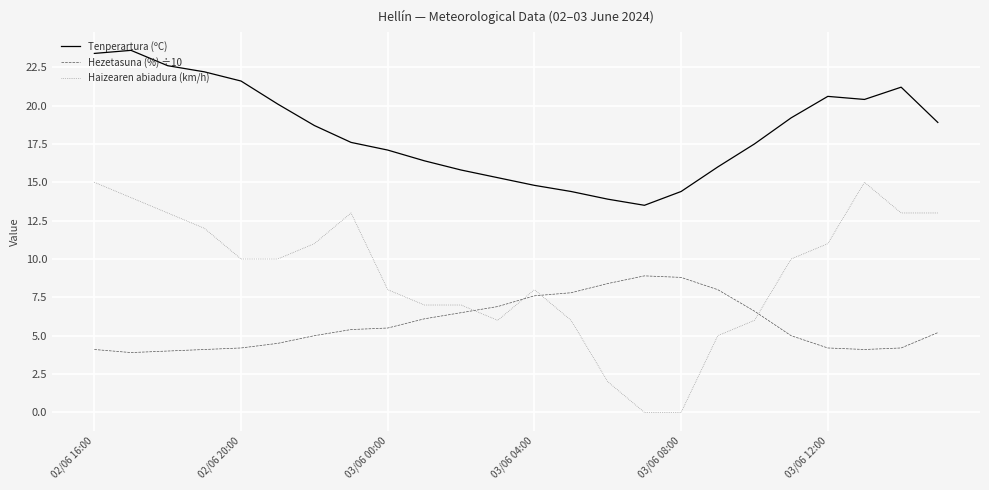

Which series has the largest range (max minus min)?

Haizearen abiadura (km/h)